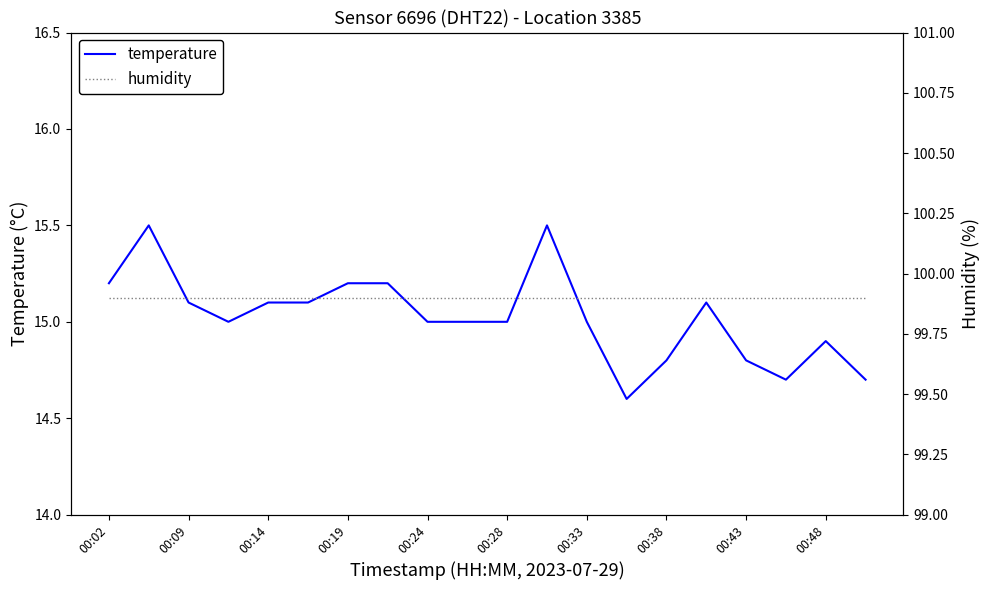

How many lines are shown in the chart?

2